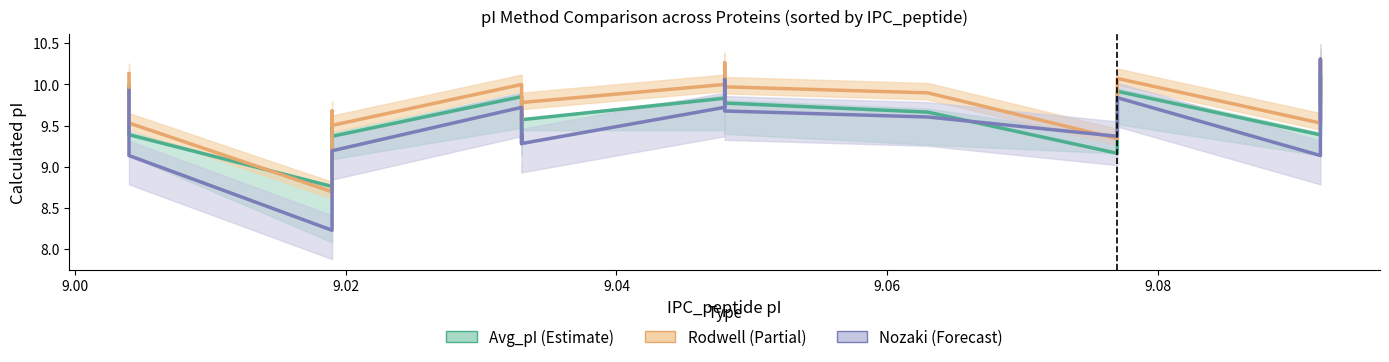

How many lines are shown in the chart?

3